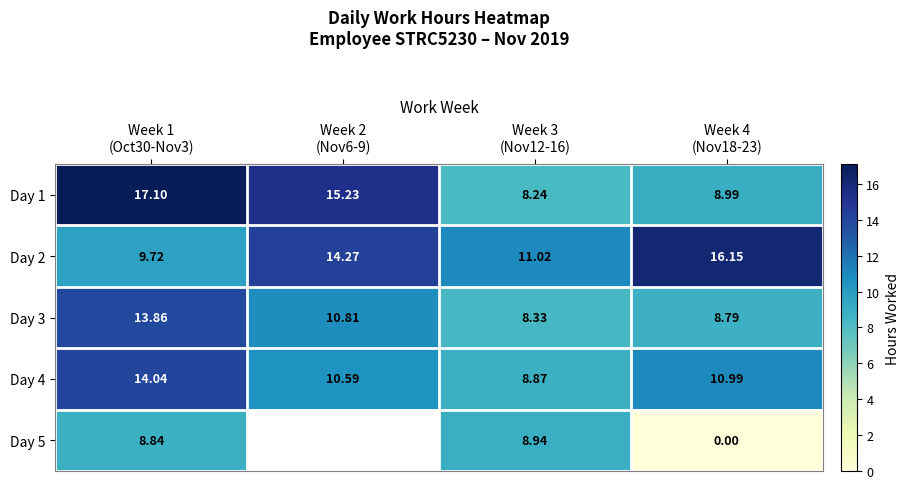

Which series has the largest total across all categories?

Day 2